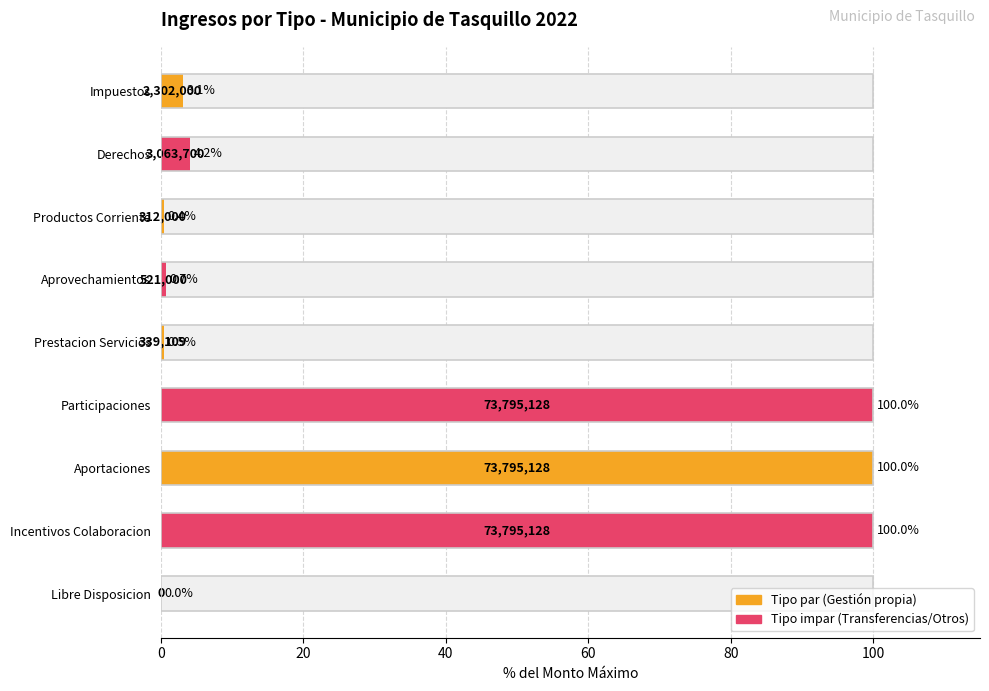

What is the value of the 4th bar from the left?

0.7